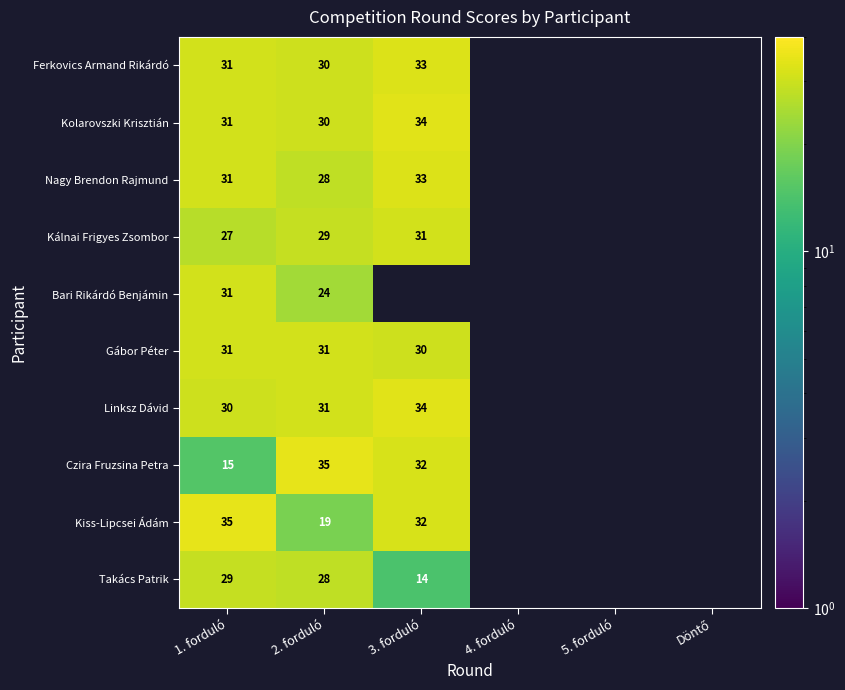

Between 2. forduló and 1. forduló, which is larger?

1. forduló